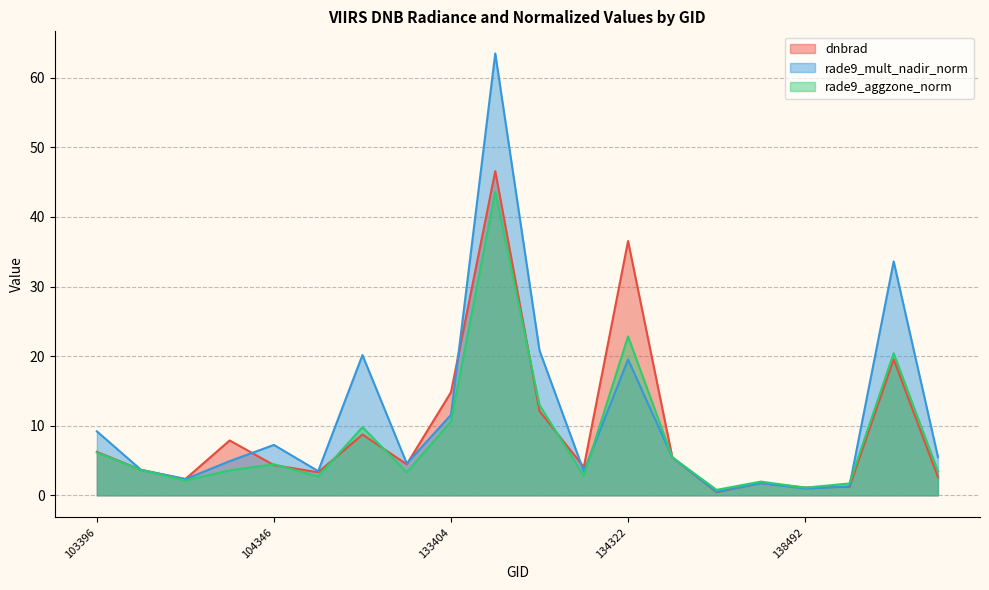

What is the value of the rade9_aggzone_norm point at the 3rd from the left?

2.1